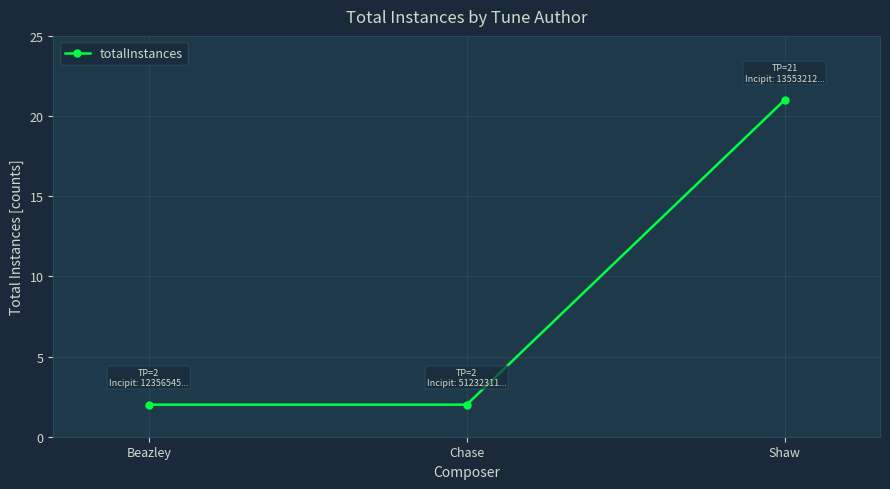

What is the approximate value at Shaw?

21